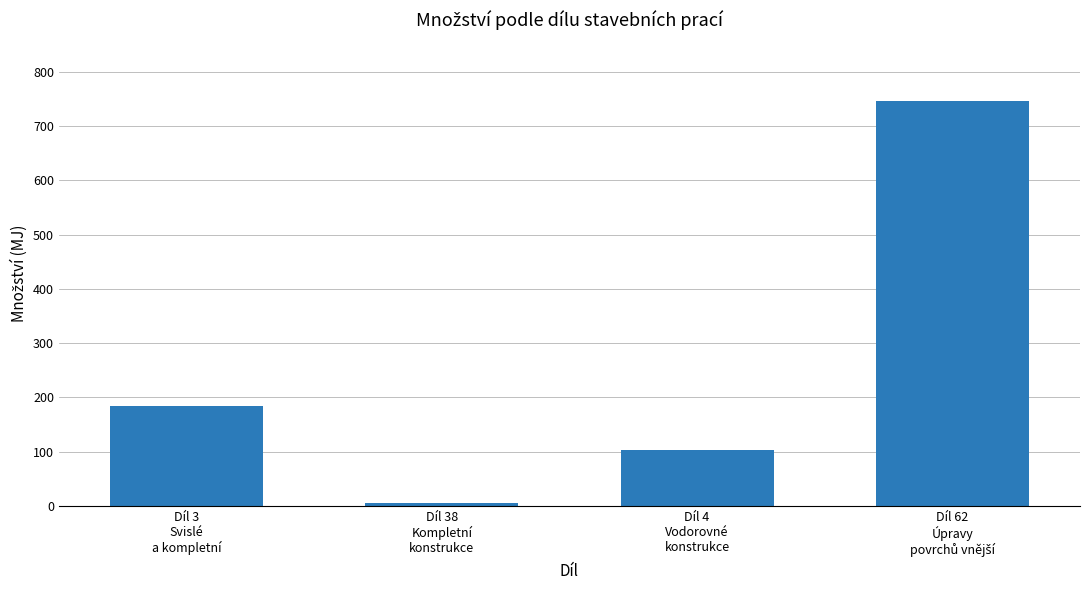

What value does the data have at Díl 4
Vodorovné
konstrukce?

103.7